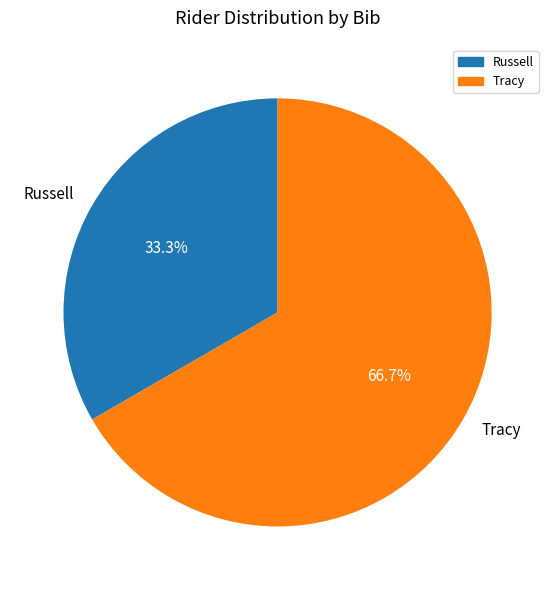

What percentage do Russell and Tracy together represent?

100.0%